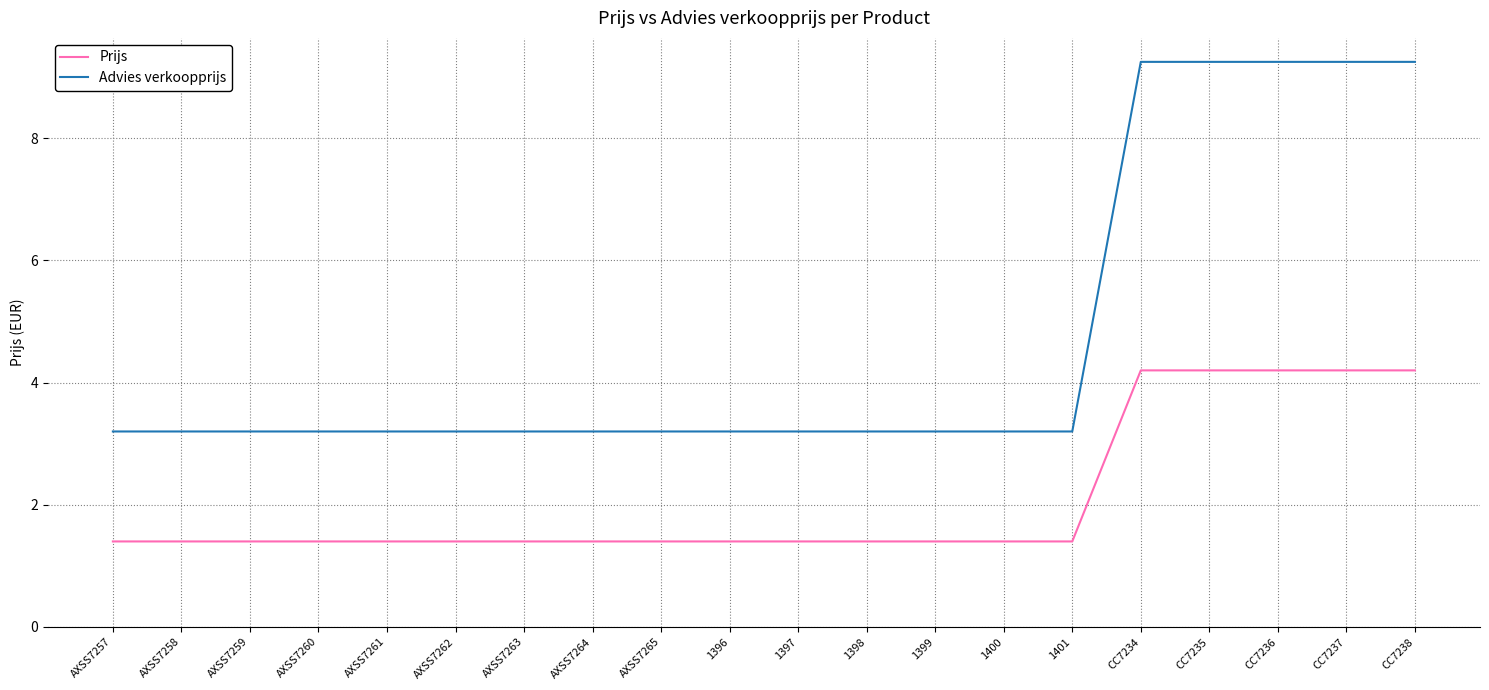

Rank the series at AXSS7265 from highest to lowest value.

Advies verkoopprijs, Prijs